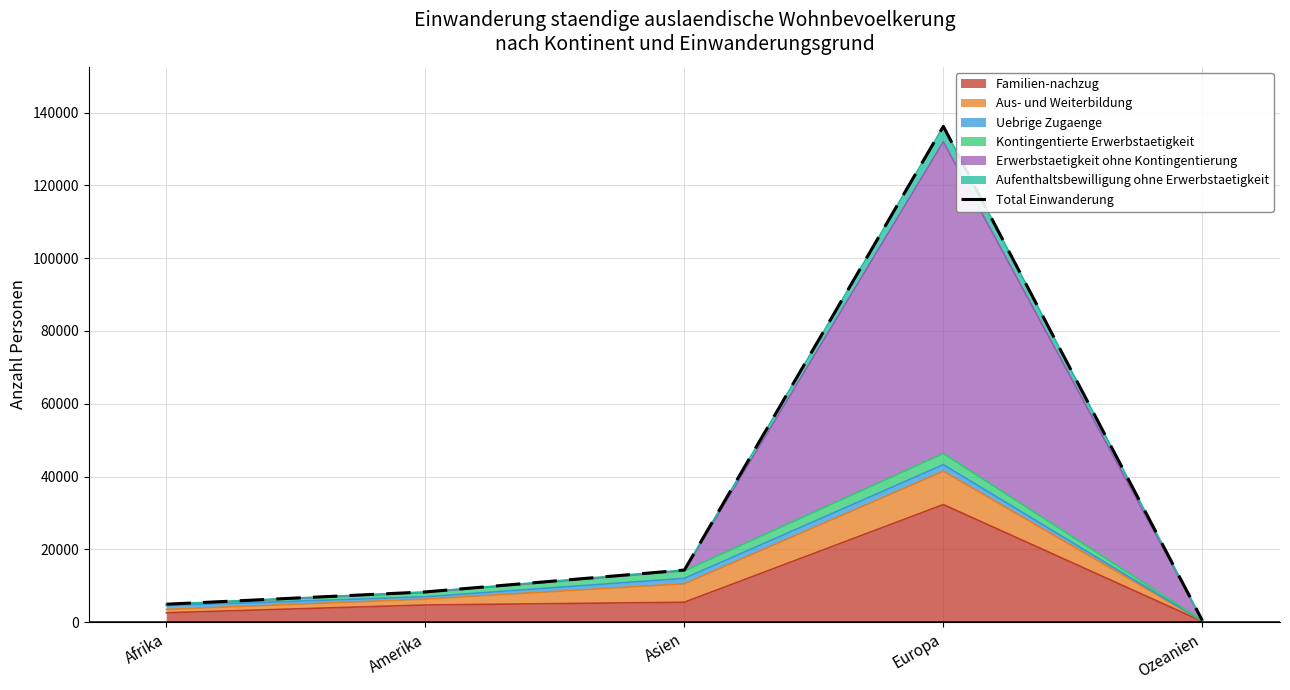

What is the change in value from Asien to Ozeanien?

-13852